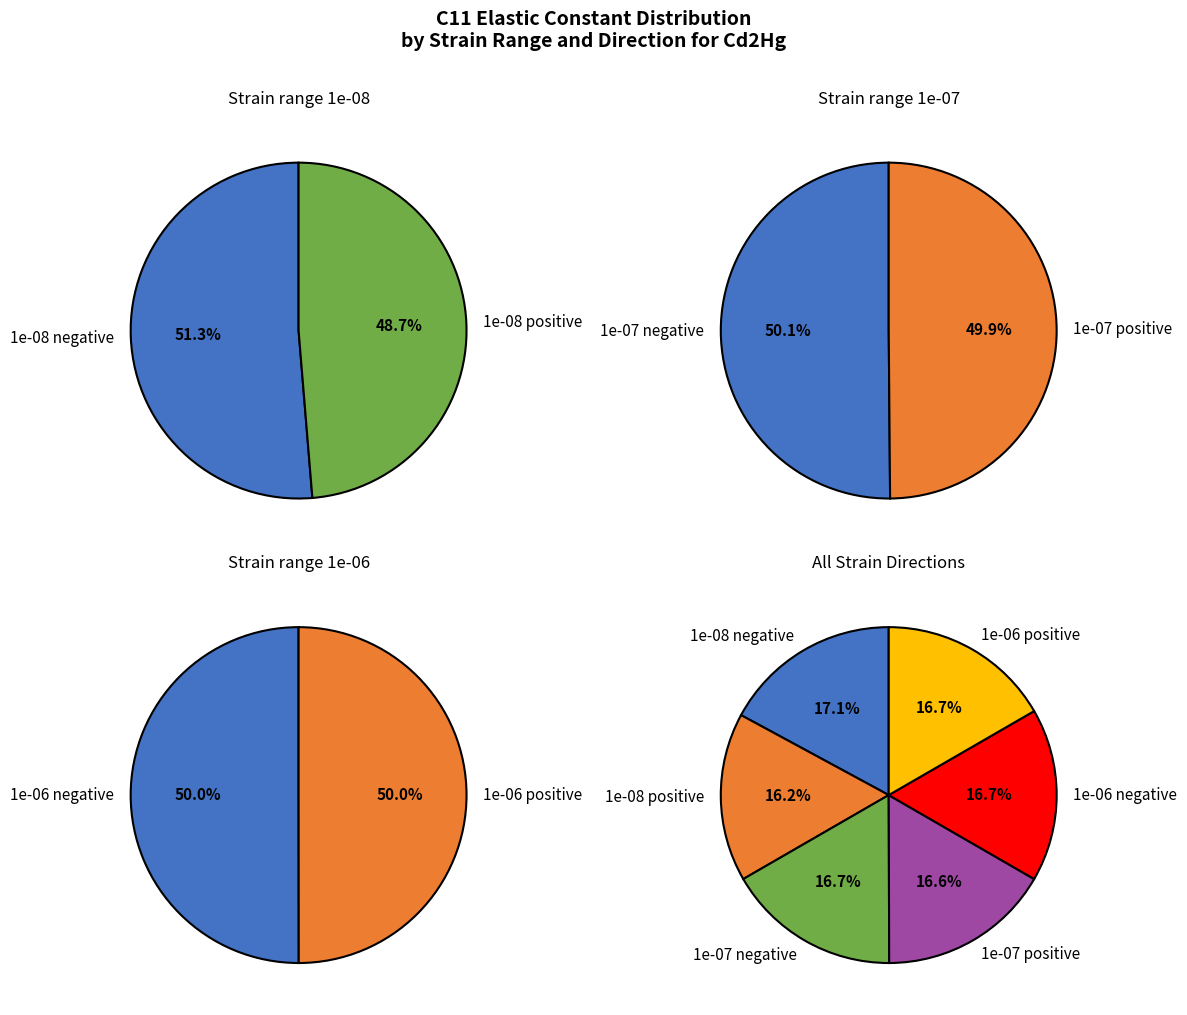

To the nearest percent, what is the combined percentage of 1e-06 positive and 1e-08 negative?

34%